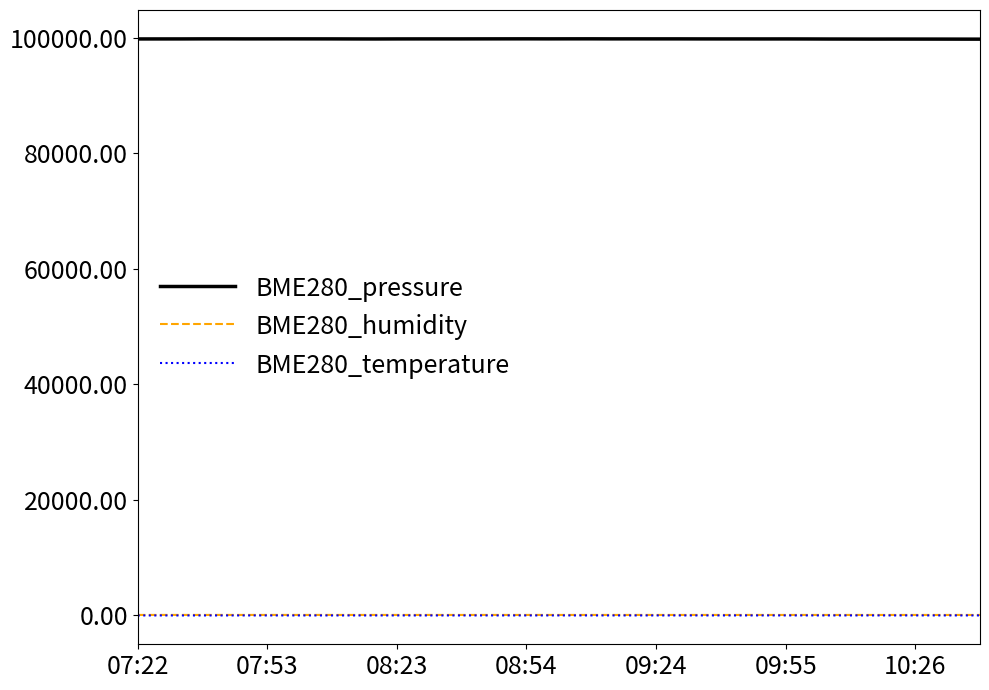

True or false: BME280_humidity and BME280_pressure cross at least once.

False